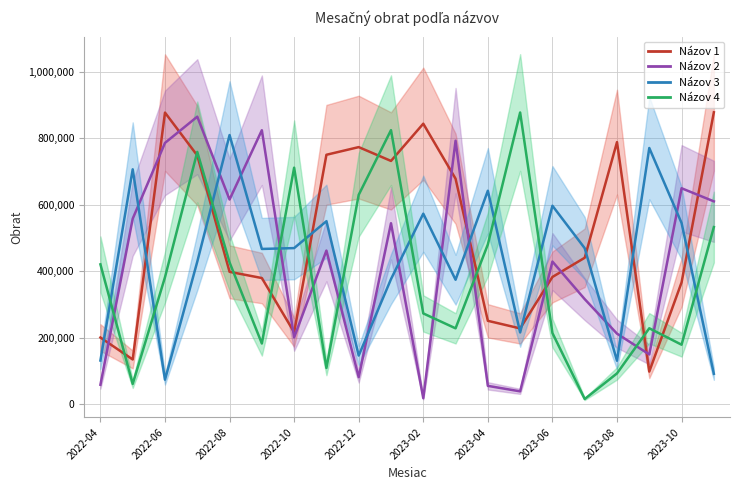

Read the Názov 4 value at 2023-04, to the nearest 50.

480650